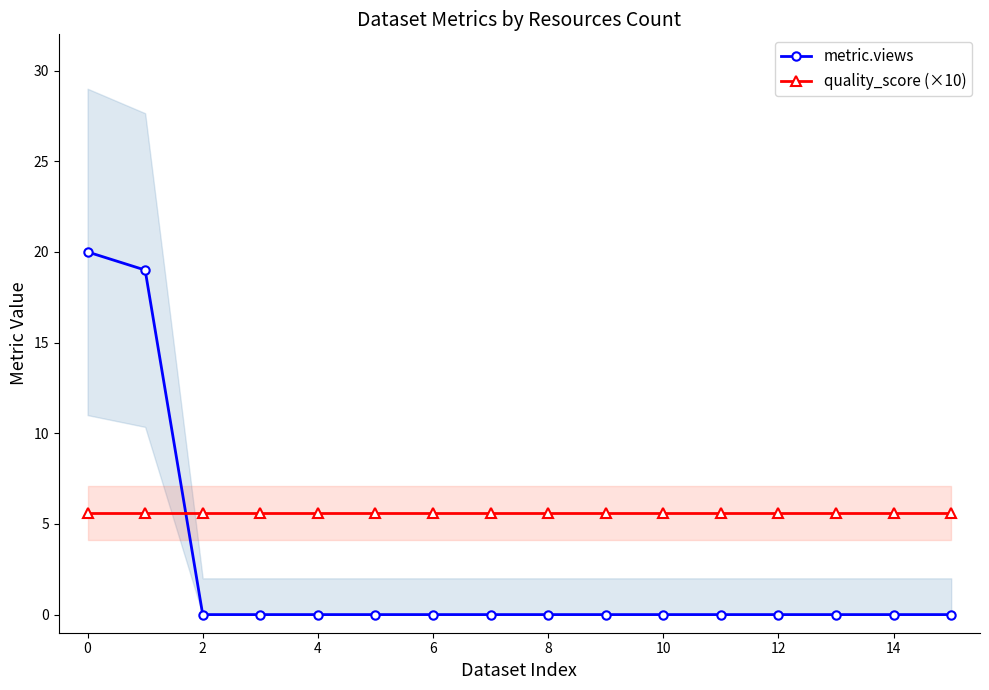

Rank the series at 14 from highest to lowest value.

quality_score (×10), metric.views